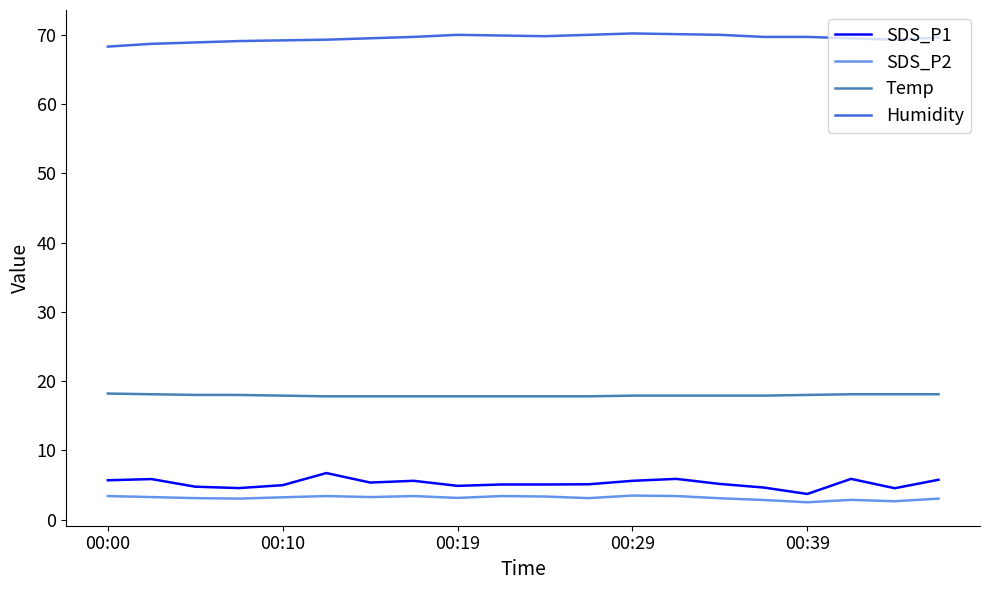

What is the highest value of the SDS_P2 series?

3.5